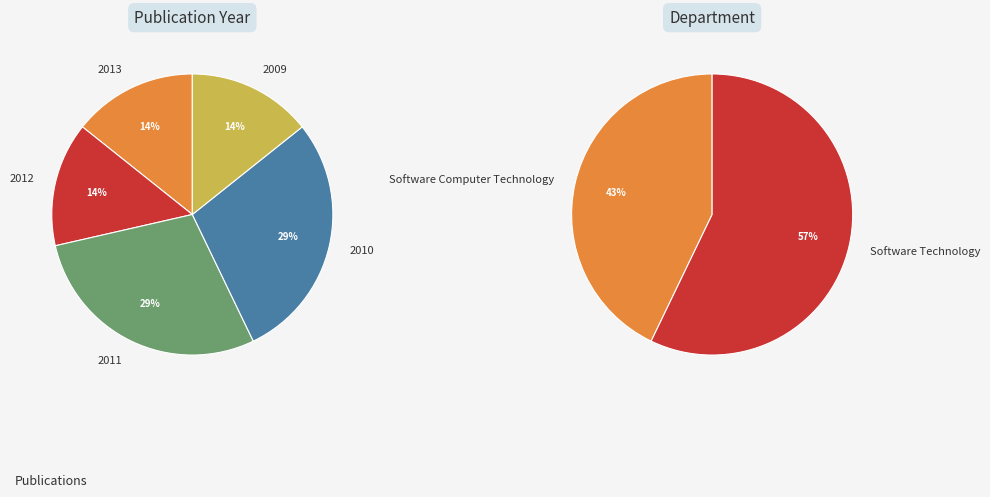

Is 2010 (Class Diagrams) the majority of the pie?

No